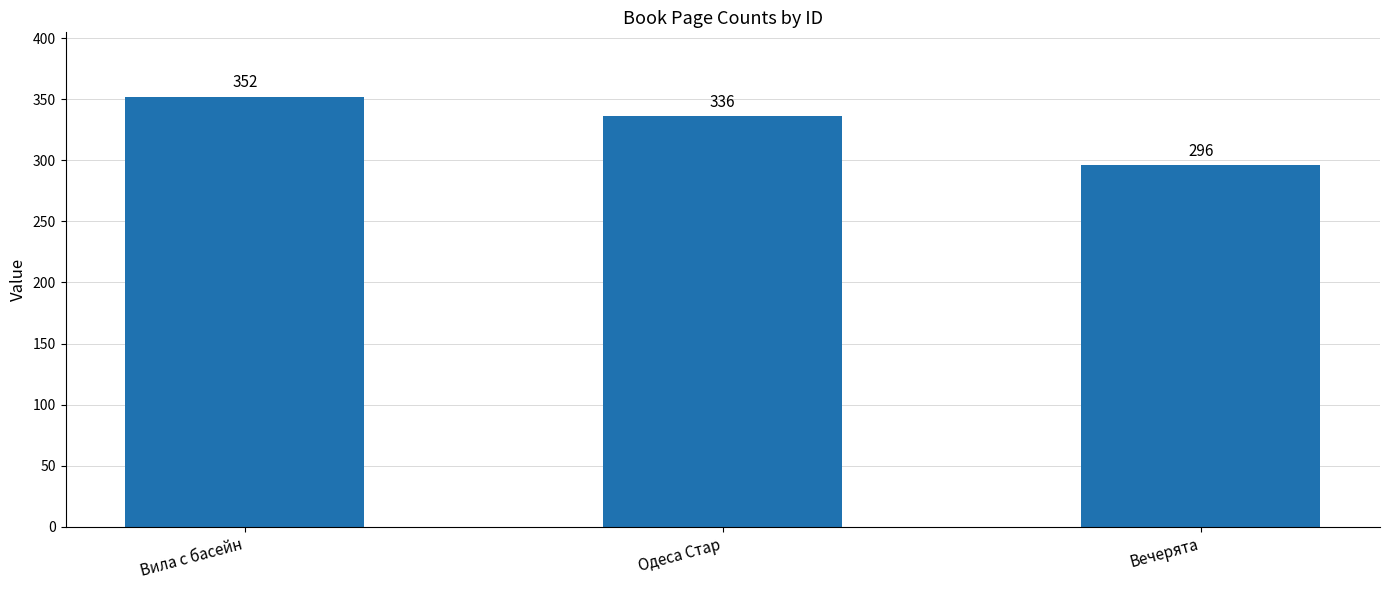

How many values are below 336?

1